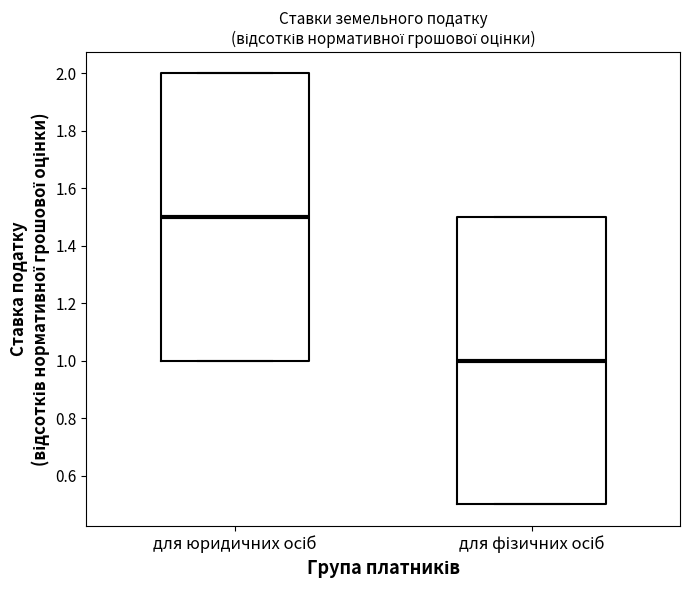

Reading left to right, transcribe this box plot: for each box, give where its median line is, the range the box spans, and where its two whiskers end, as read against the y-axis. The values are not printed on the chart, so give them approximately, as read against the axis.

для юридичних осіб: median 1.5, box 1.0 to 2.0, whiskers 1.0 to 2.0
для фізичних осіб: median 1.0, box 0.5 to 1.5, whiskers 0.5 to 1.5